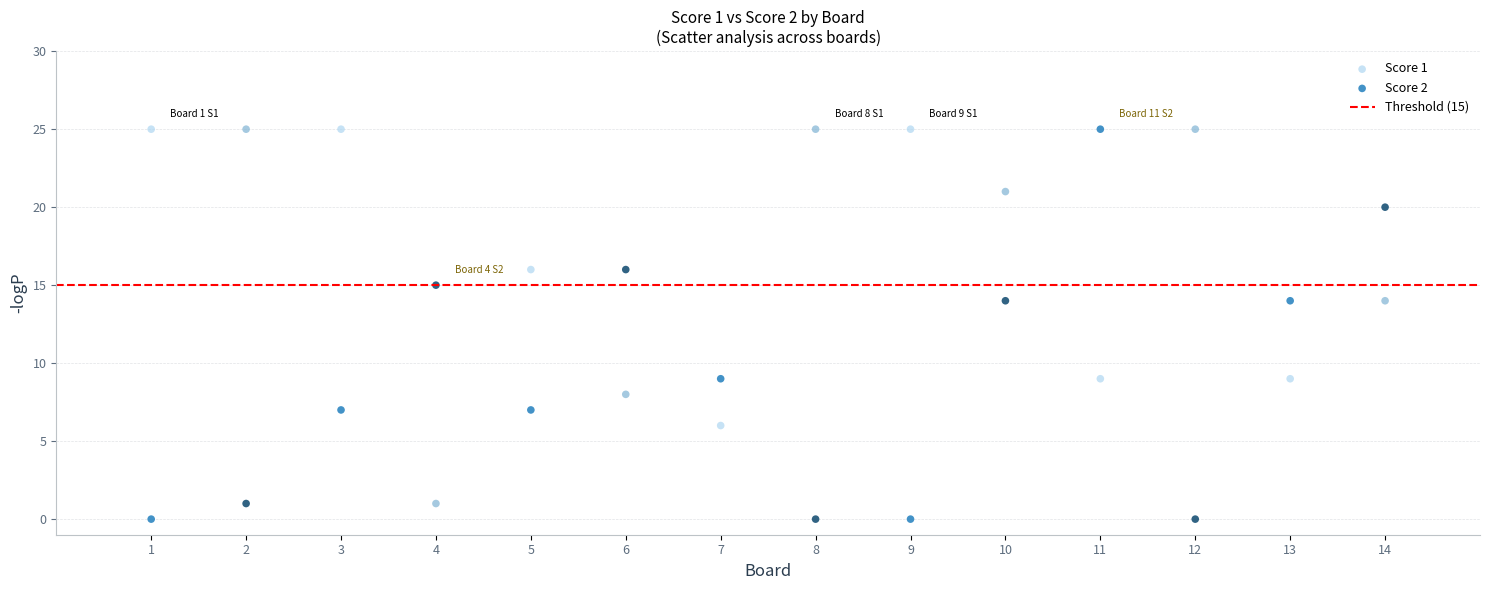

Across all data points, what is the range of X values (max minus min)?

13